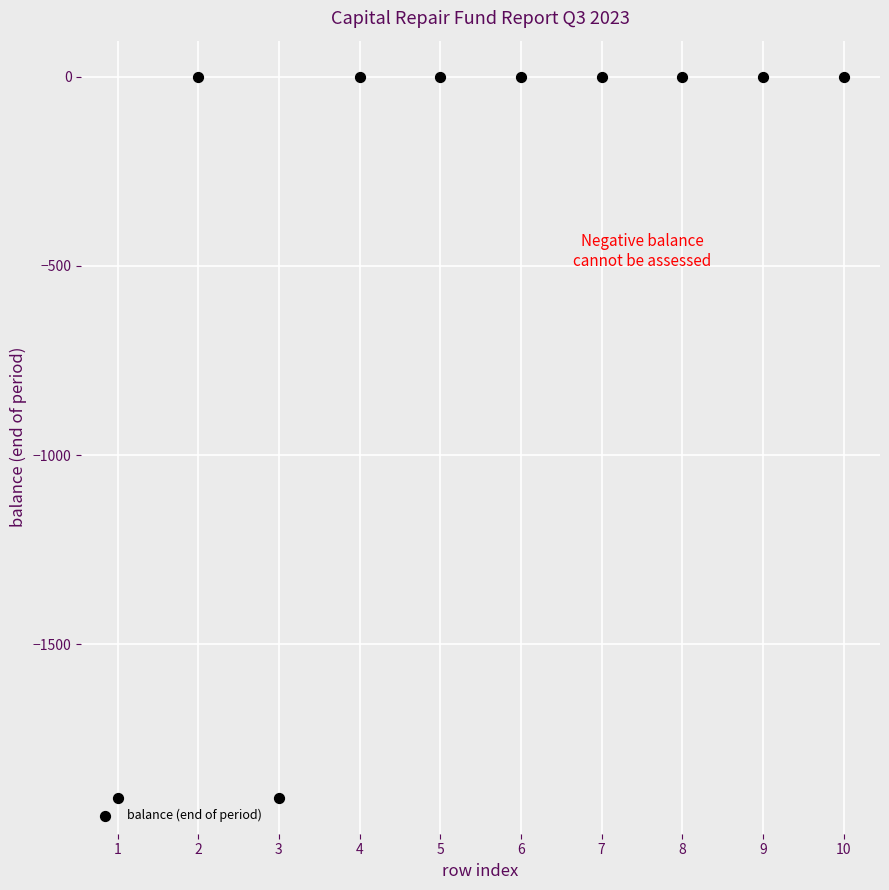

What is the range of X values (max minus min)?

9.0